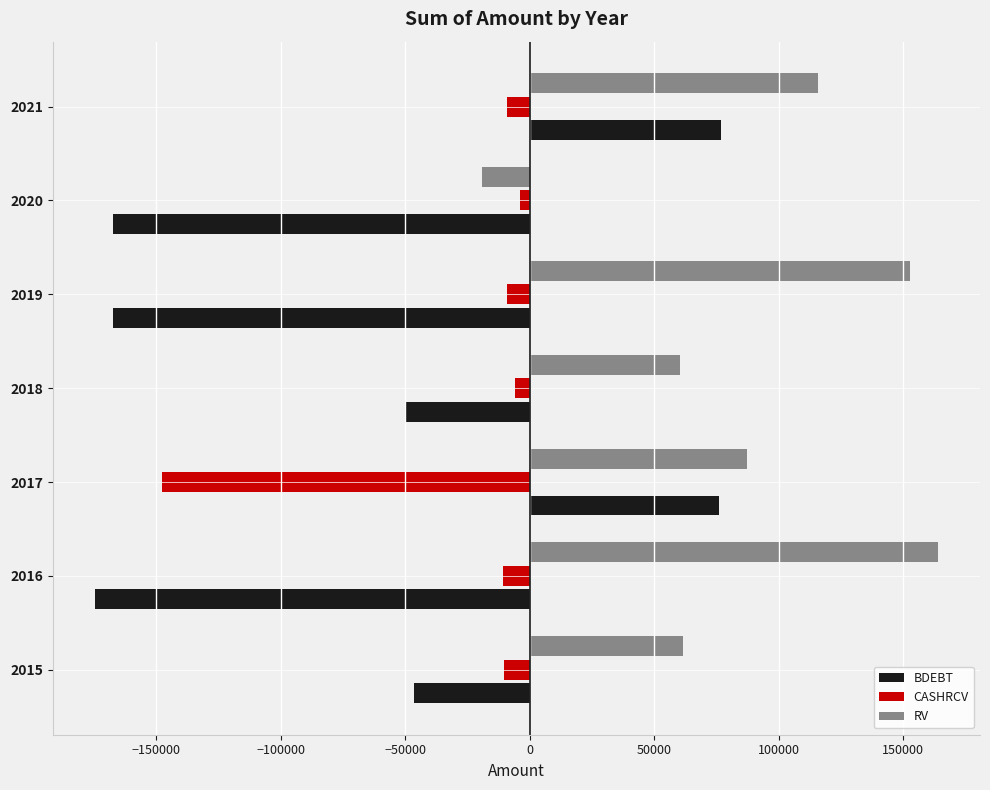

Between 2016 and 2017, which series saw the biggest shift?

BDEBT